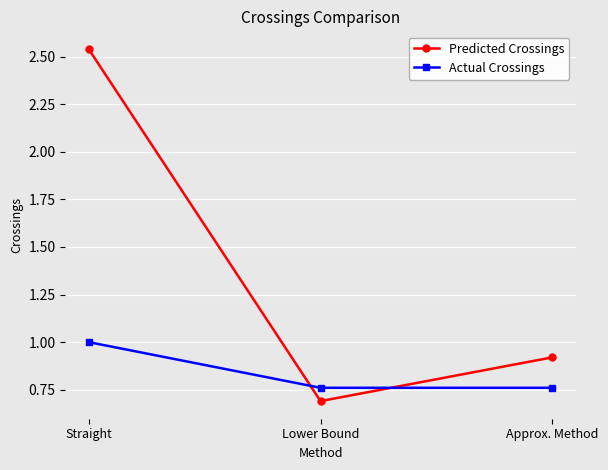

At which category does the chart reach its peak across all series?

Straight